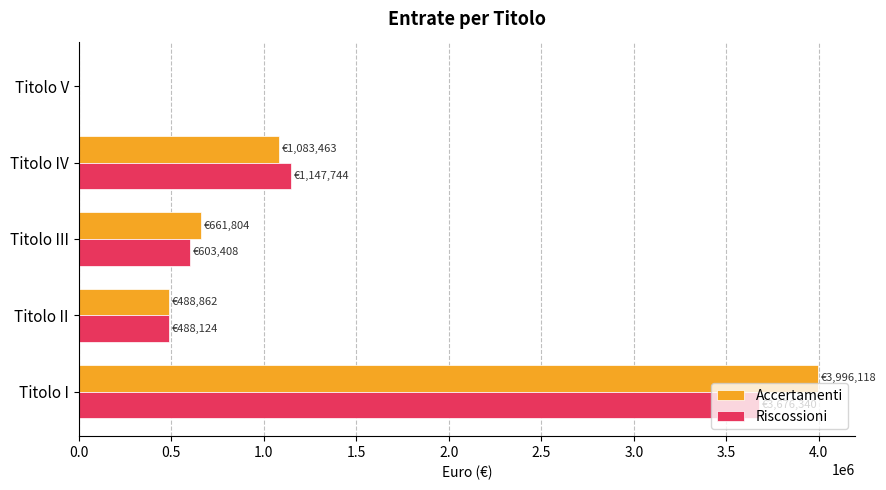

At which label does Accertamenti reach its peak?

Titolo I